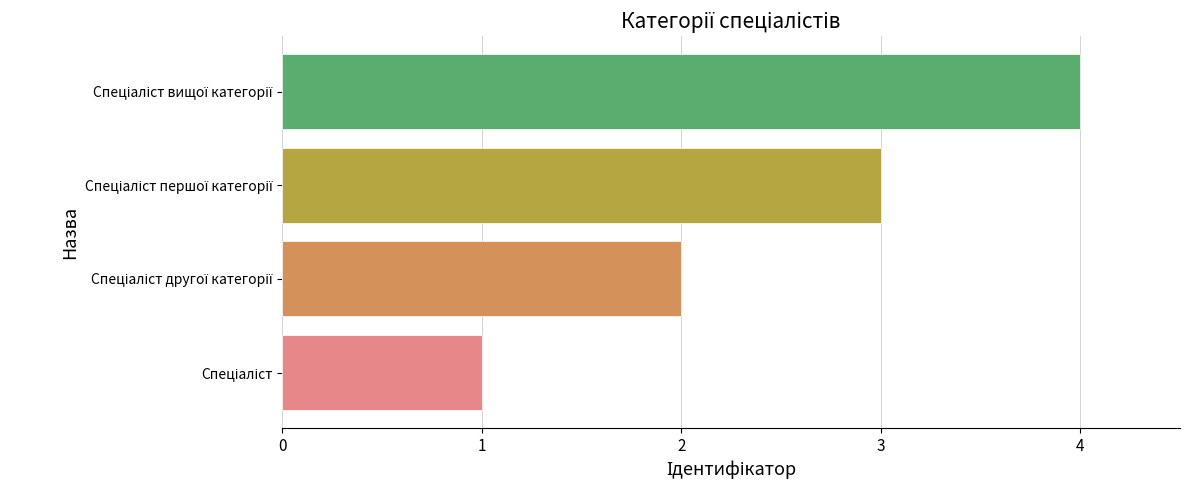

What is the difference between the maximum and minimum values?

3